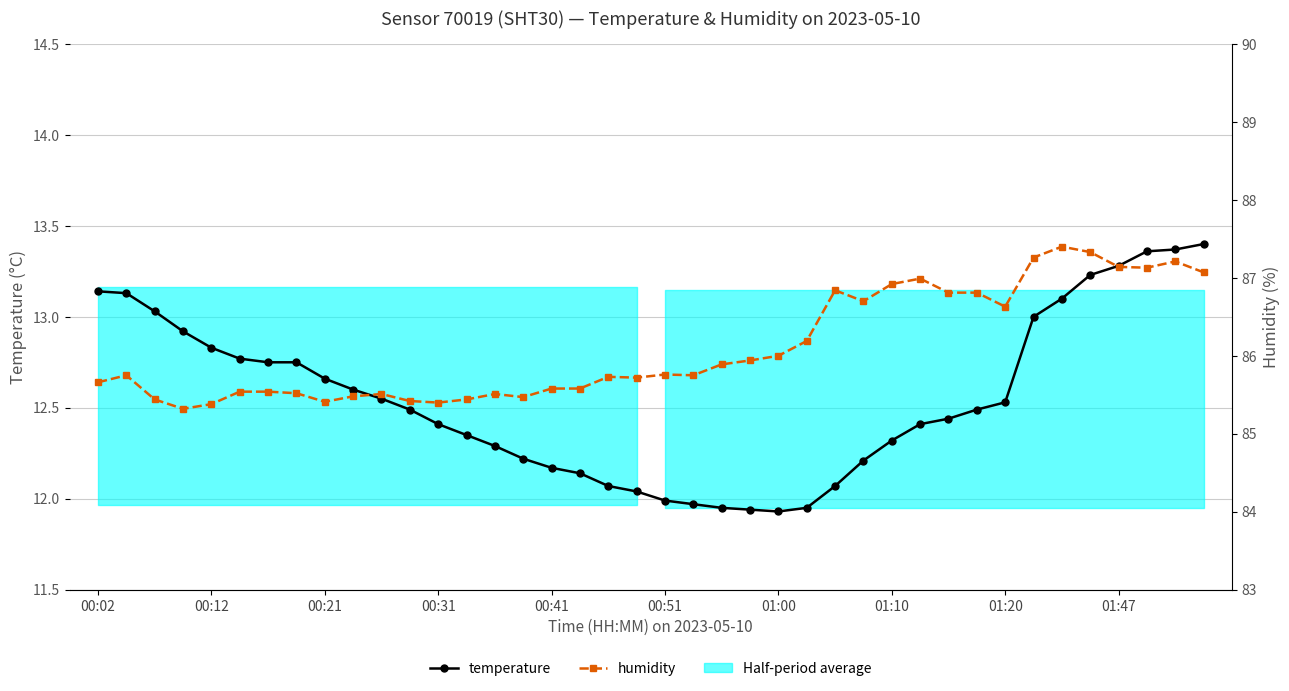

What is the maximum value for humidity?

87.4